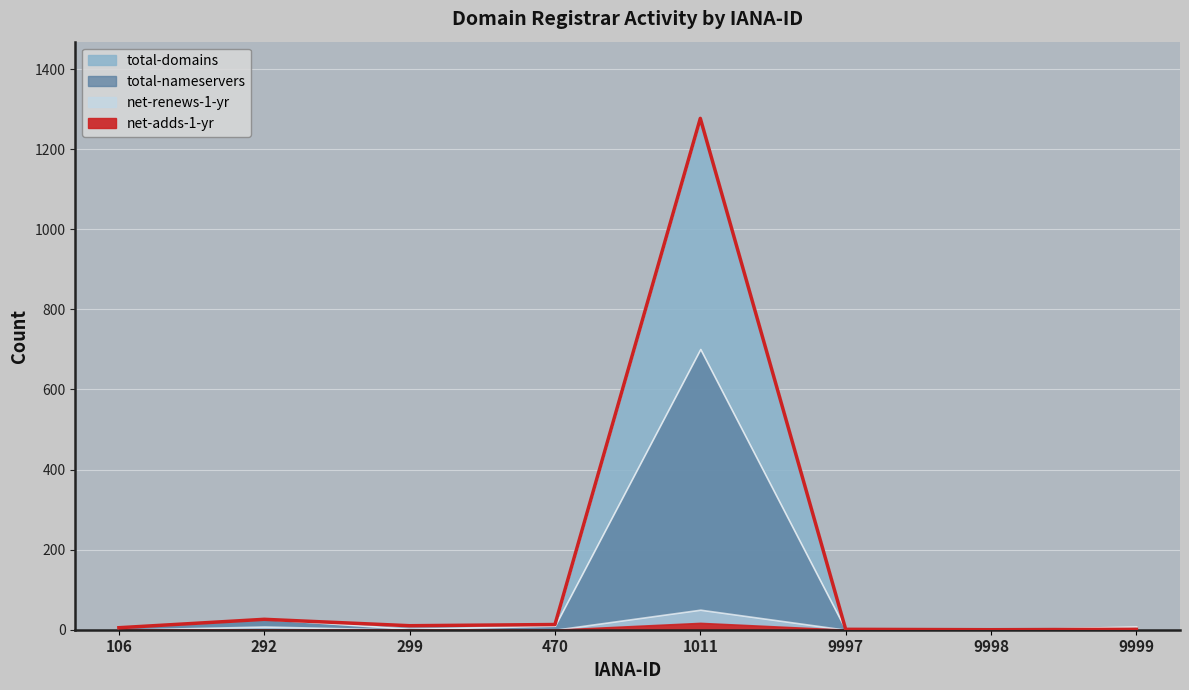

What is the spread (max minus min) of values at 292?

27